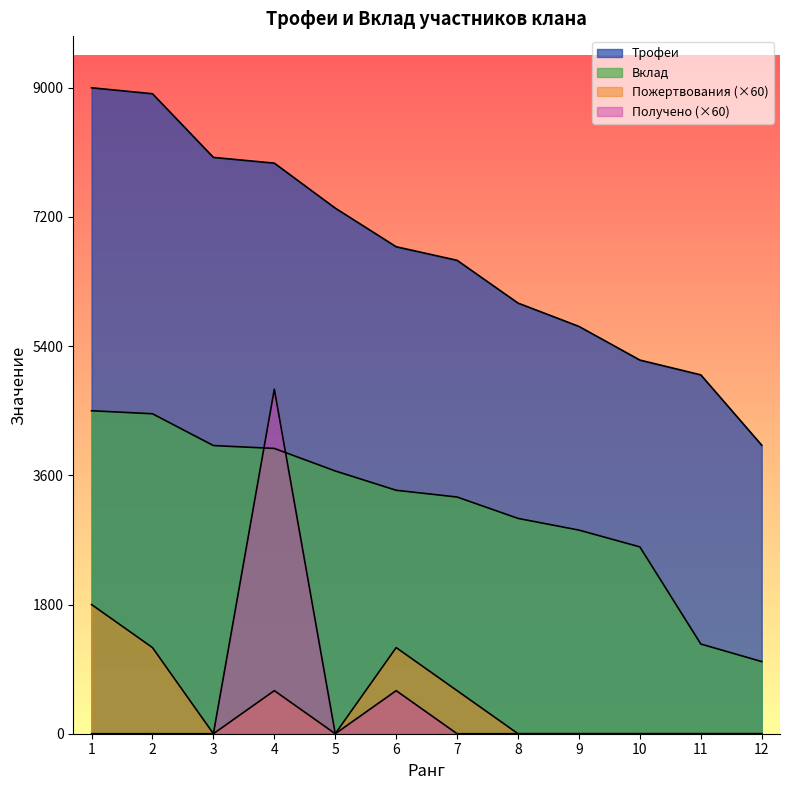

The value of Пожертвования at 2 is 779. True or false?

False